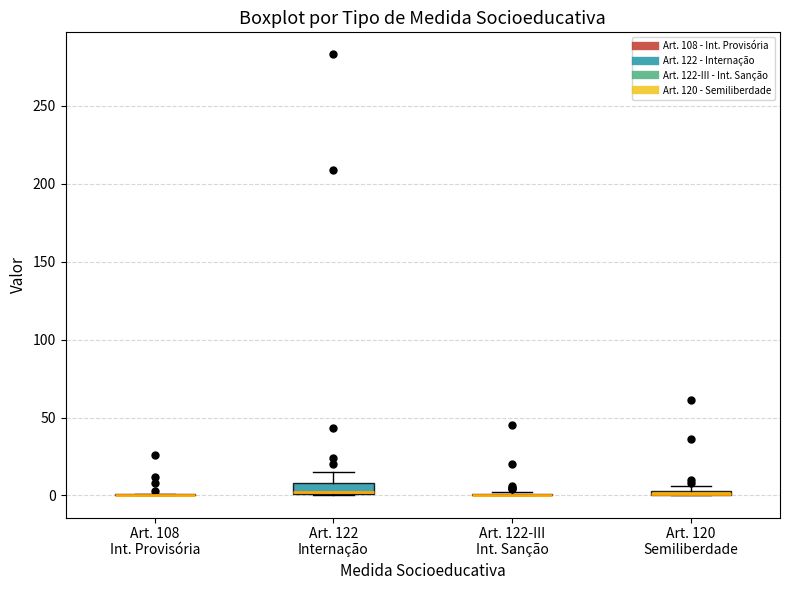

Where is the upper edge of the box for Art. 120 Semiliberdade on the y-axis? The values are not printed on the chart, so give them approximately, as read against the axis.

5